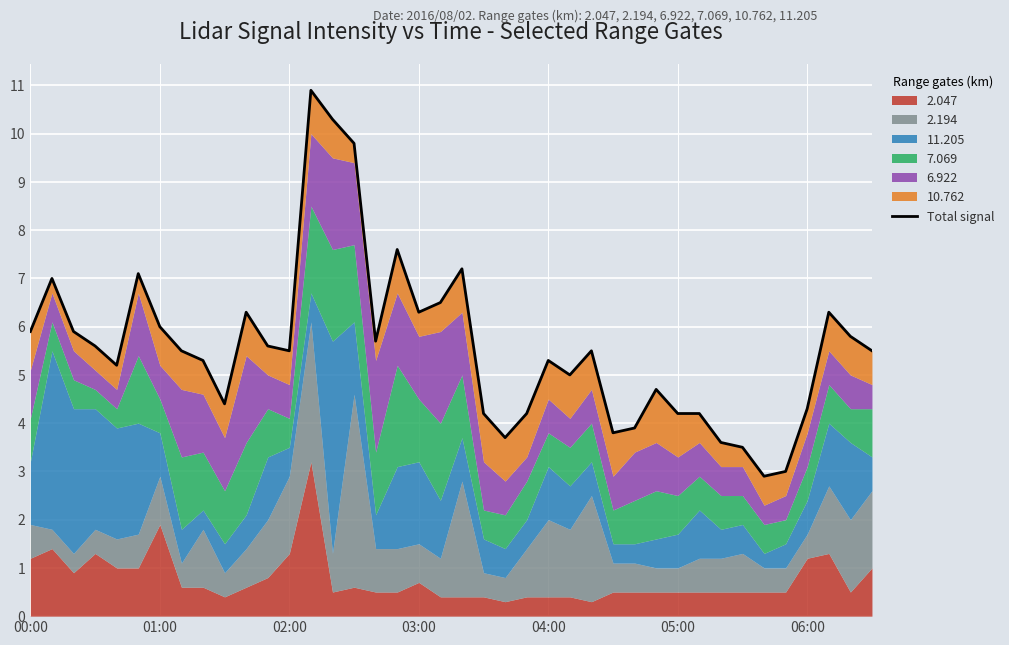

What is the sum of the values at 10 and 30?

10.5